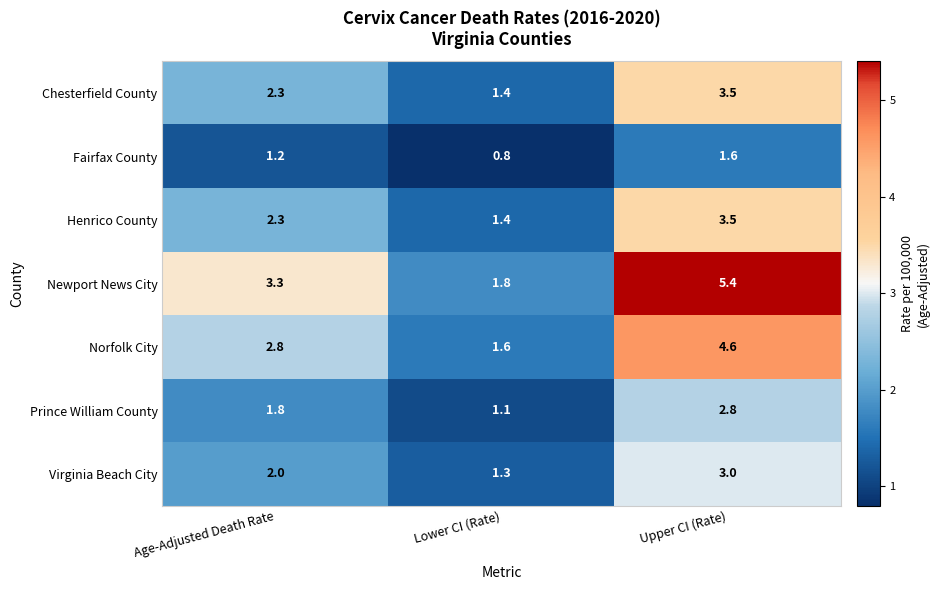

True or false: Chesterfield County has a value of 3.0 at Age-Adjusted Death Rate.

False